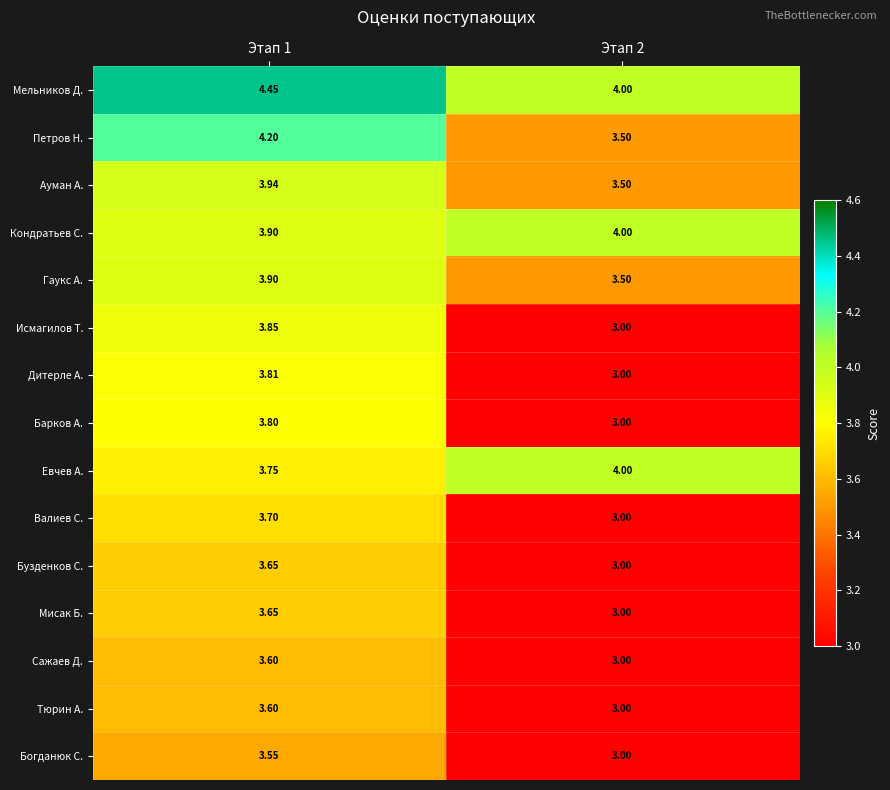

What is the spread (max minus min) of values at Этап 2?

1.0